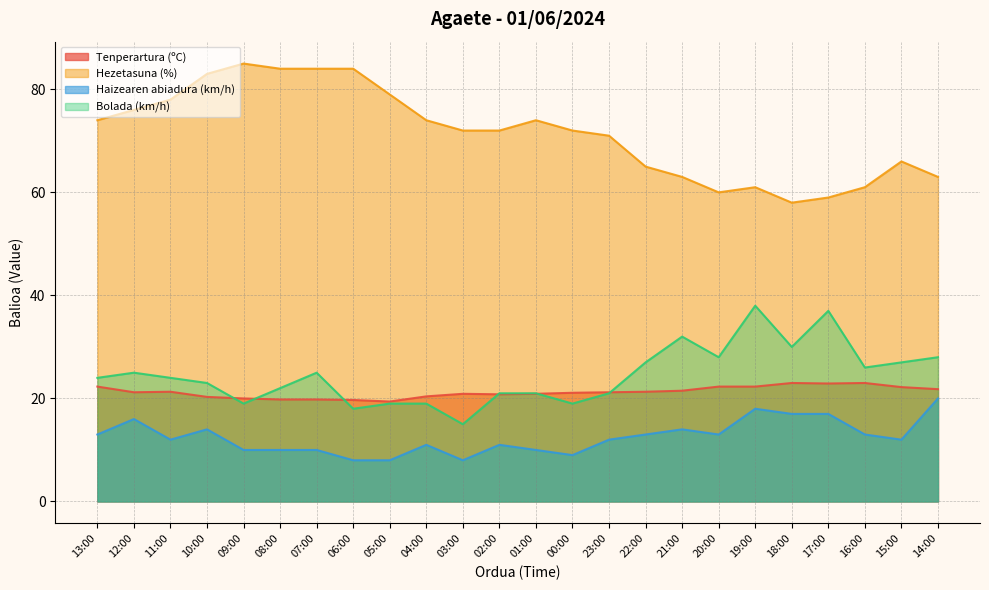

What are all the series names shown in the legend?

Tenperartura (ºC), Hezetasuna (%), Haizearen abiadura (km/h), Bolada (km/h)